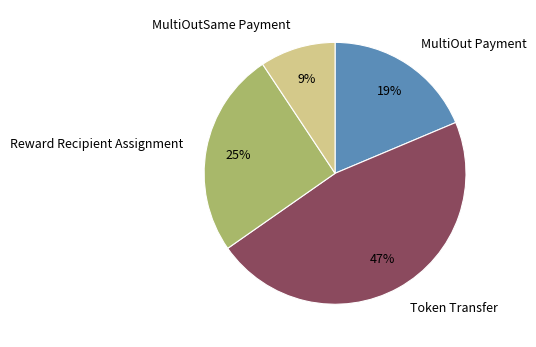

Is Token Transfer the majority of the pie?

No